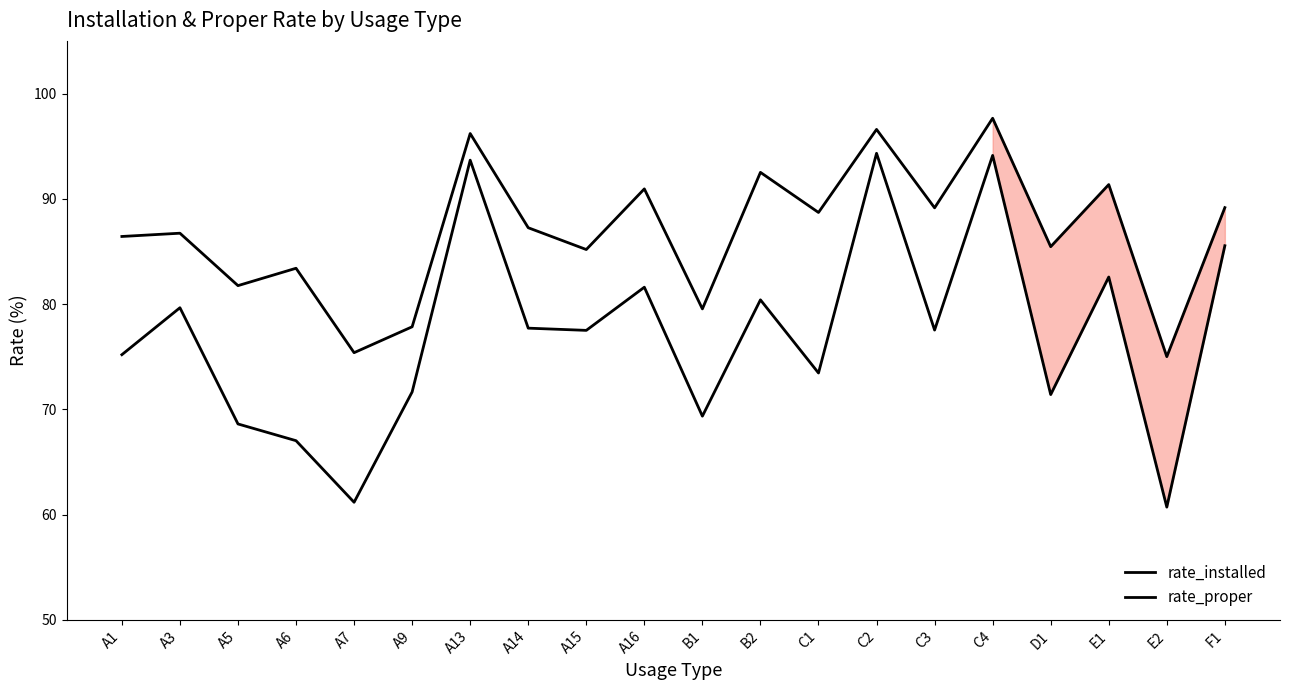

What is the average value of the rate_installed series?

86.8